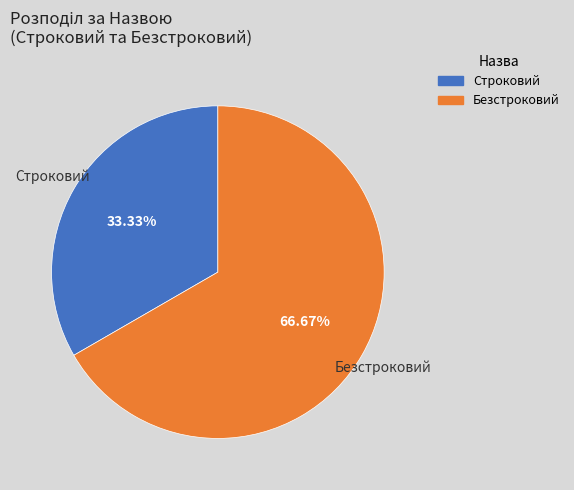

Rank the categories by value from lowest to highest.

Строковий, Безстроковий